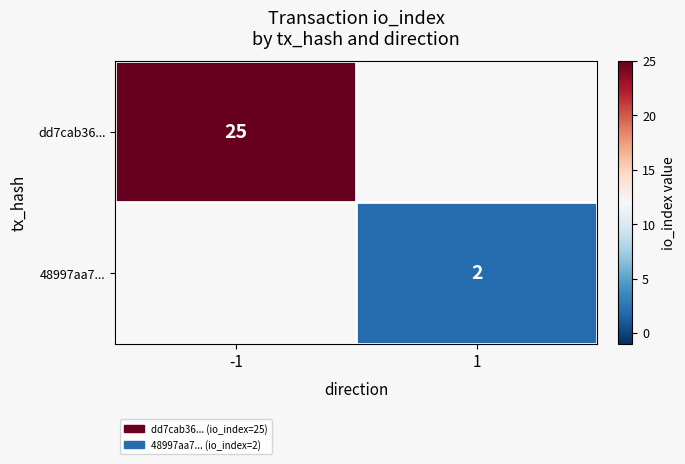

Which has a higher value, 1 or -1?

-1